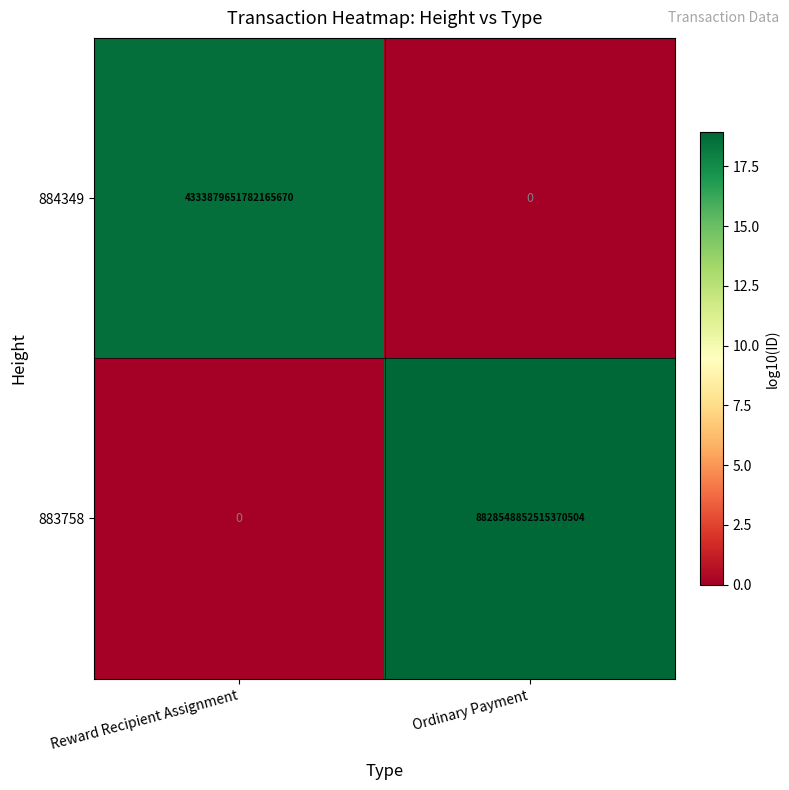

Which series has the widest spread of values?

883758